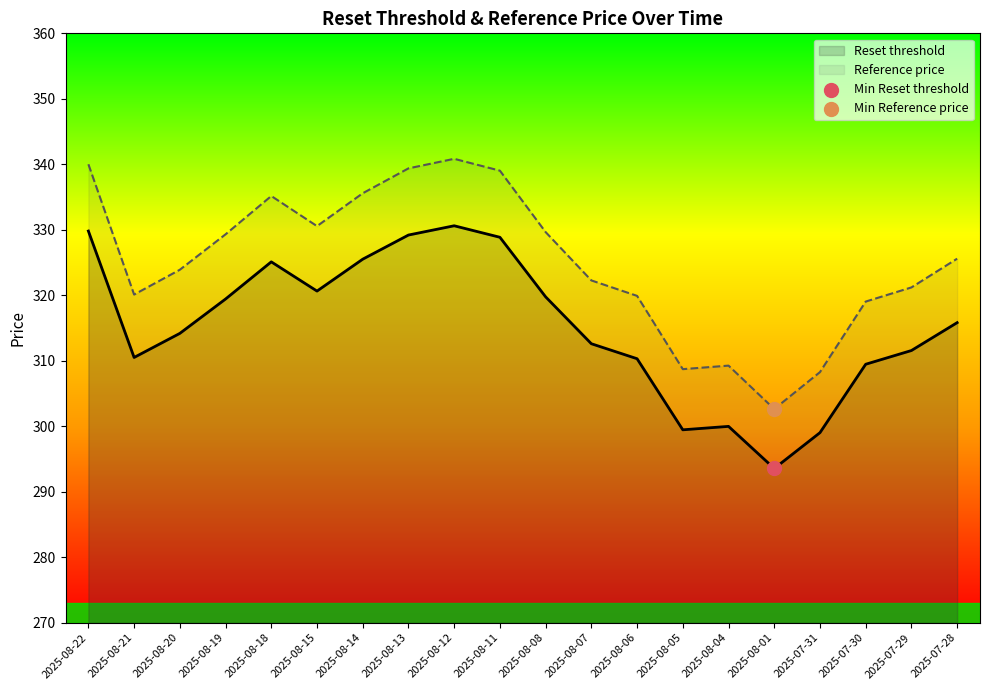

Which series reaches the minimum Y coordinate?

Reset threshold